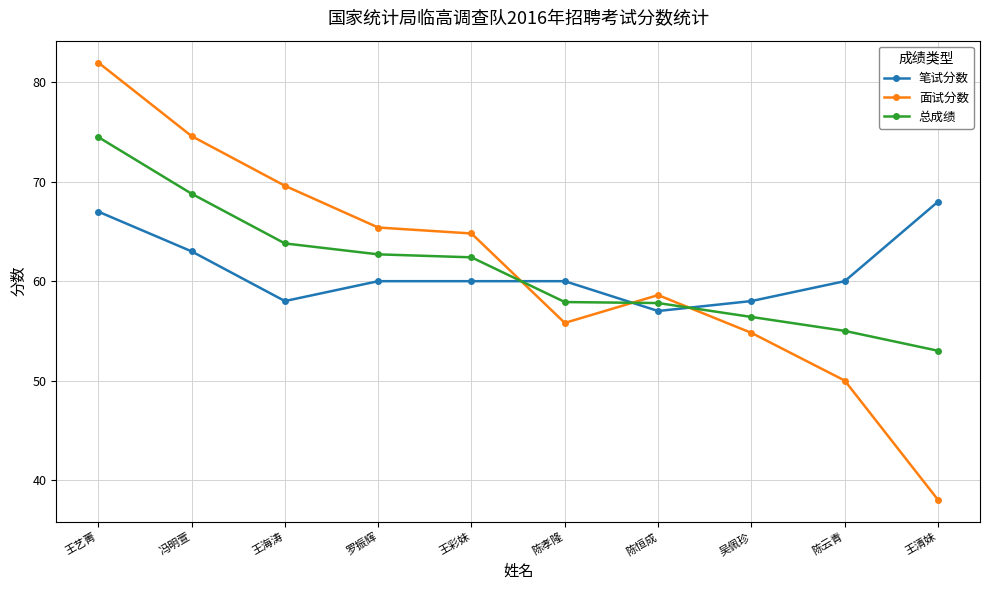

At which category is the sum across all series the highest?

王艺菁